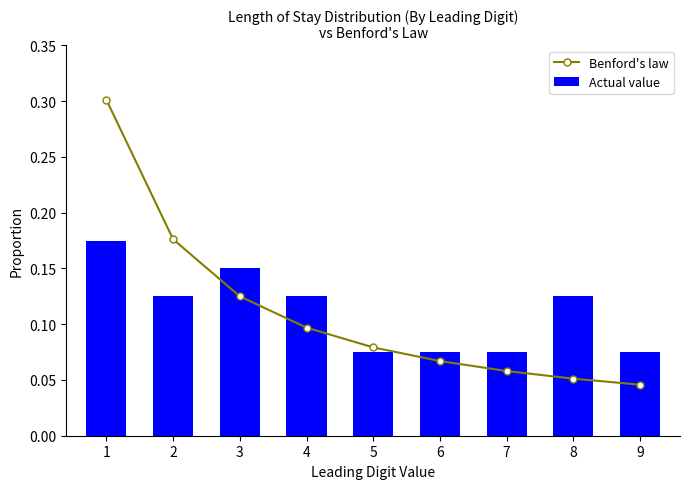

Which series has the largest range (max minus min)?

Benford's law